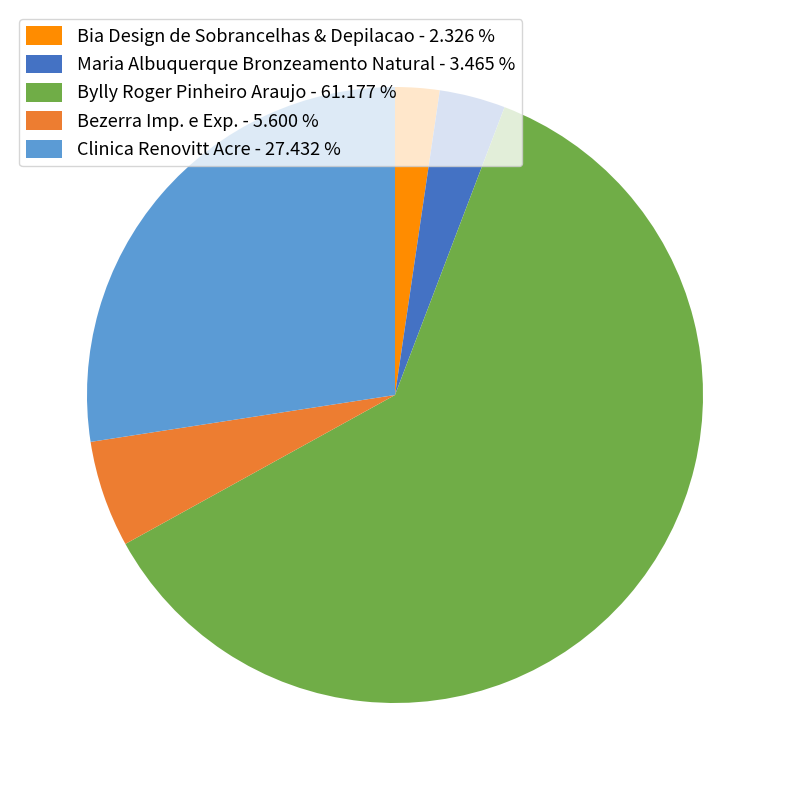

What is the largest slice in the pie chart?

Bylly Roger Pinheiro Araujo